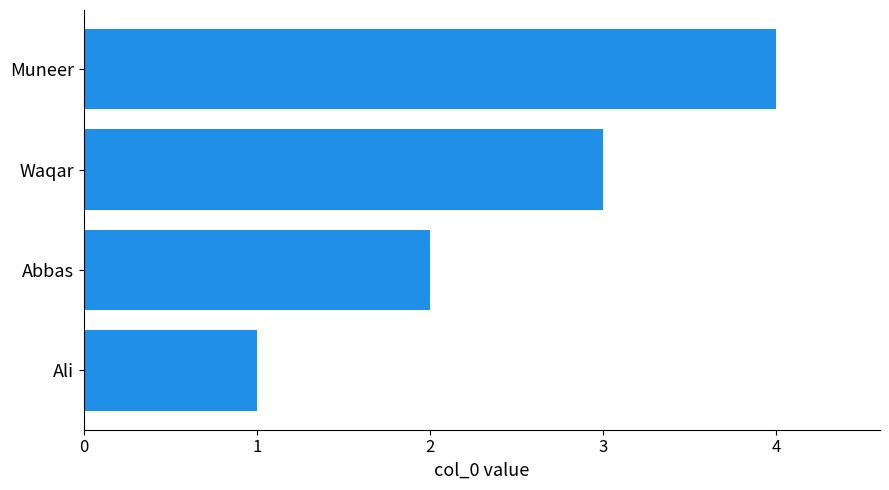

Approximately how many times larger is the value at Ali compared to Waqar?

0.3